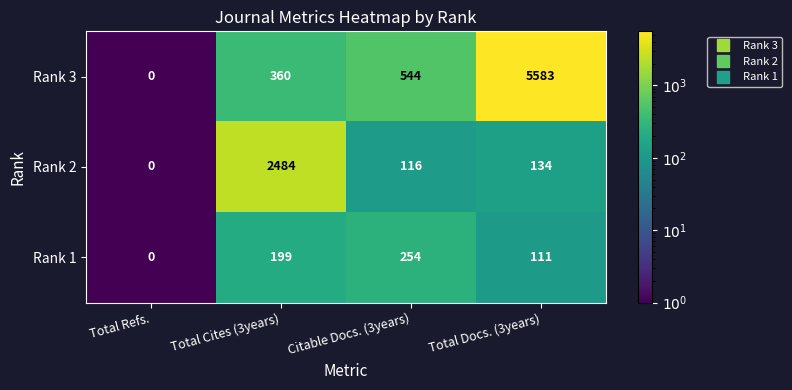

What value does the Rank 2 series have at Total Cites (3years), to the nearest 100?

2500